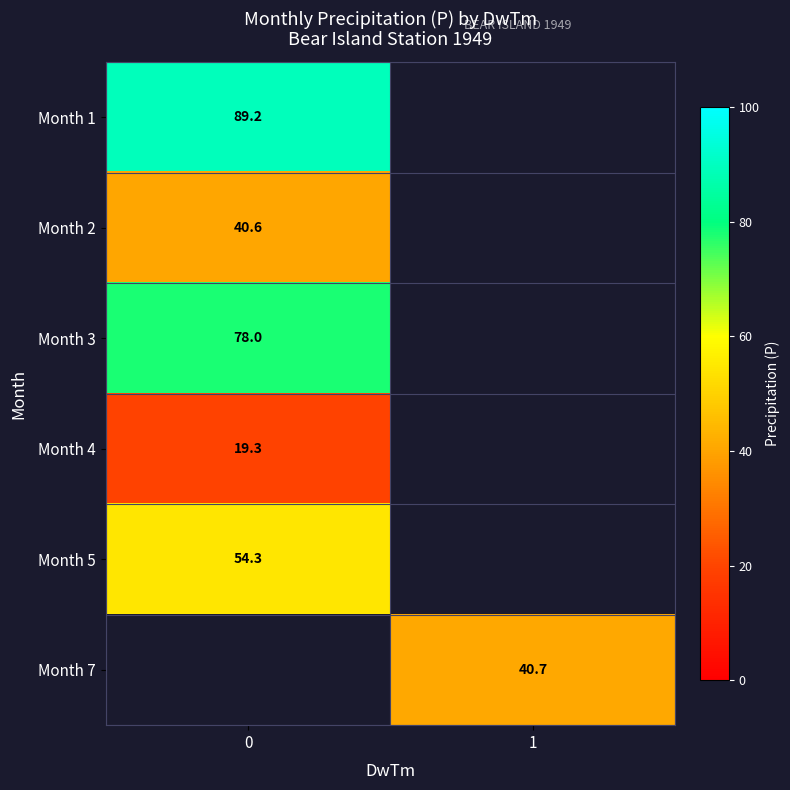

Is it true that Month 1 equals 89.2 at 0?

True